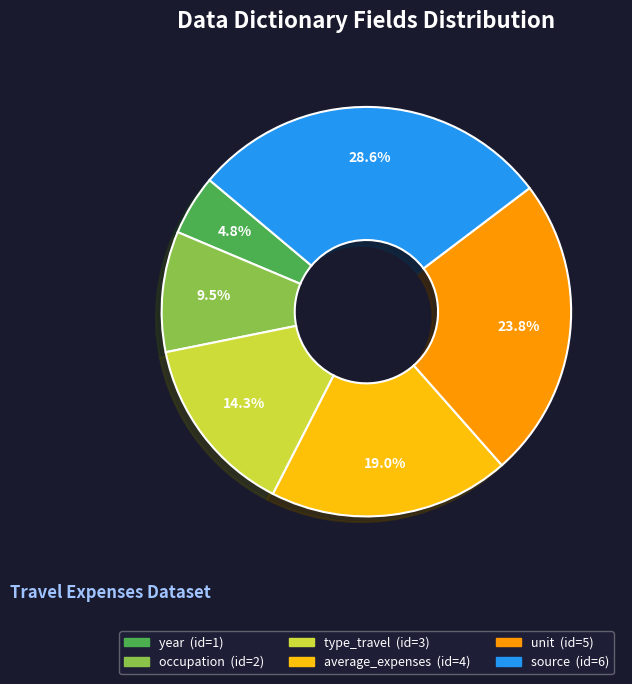

Does any single category account for the majority?

No